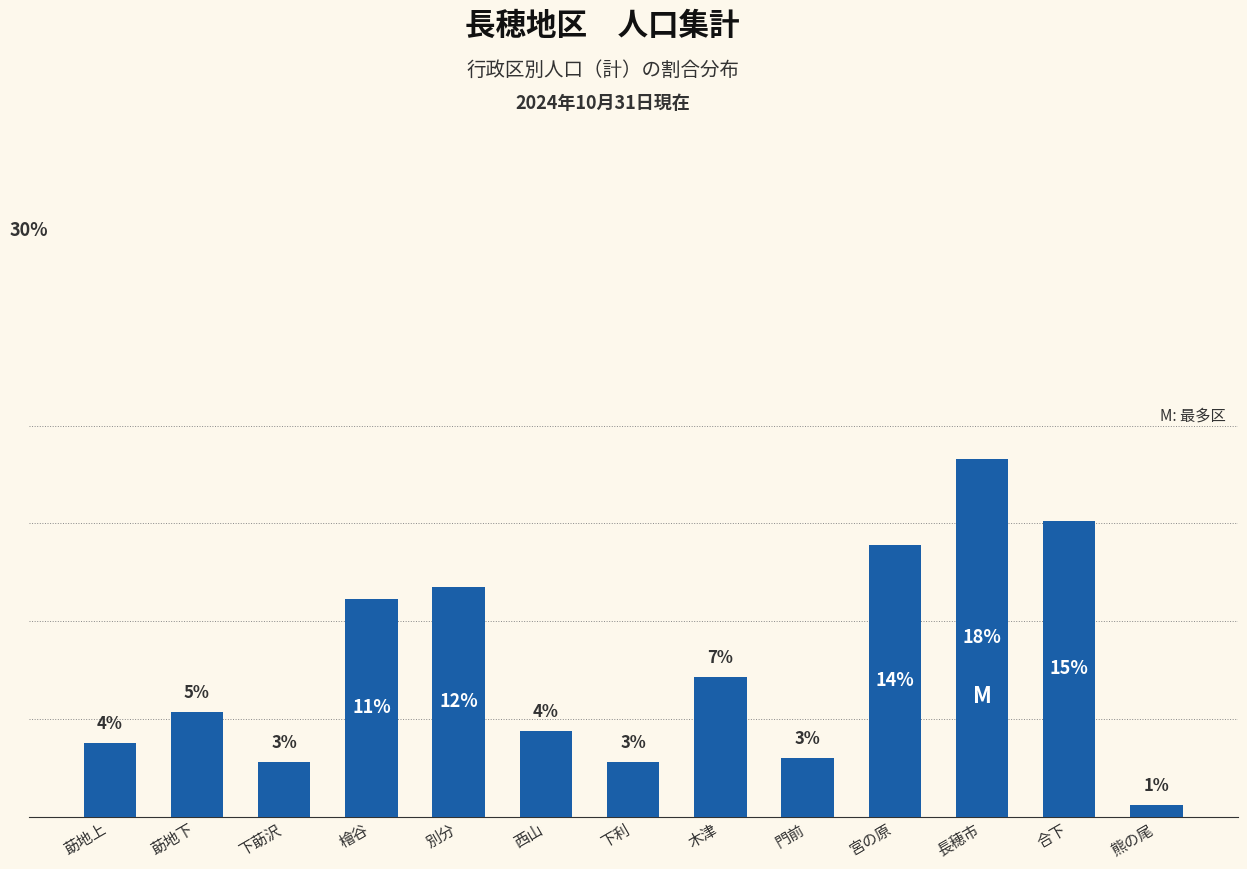

Rank the categories by value from highest to lowest.

長穂市, 合下, 宮の原, 別分, 檜谷, 木津, 莇地下, 西山, 莇地上, 門前, 下莇沢, 下利, 熊の尾